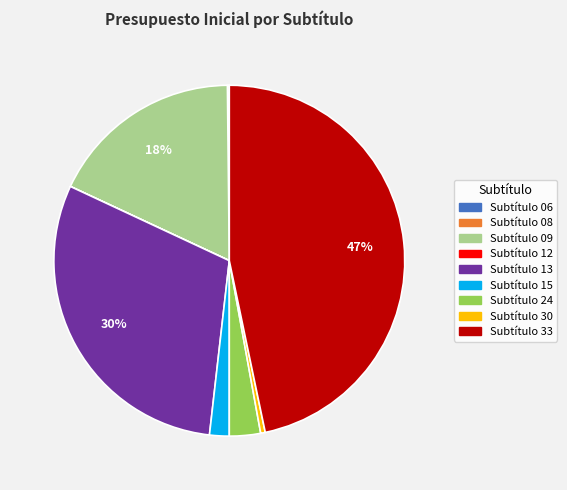

To the nearest percent, what is the difference between the largest and smallest slice percentages?

47%